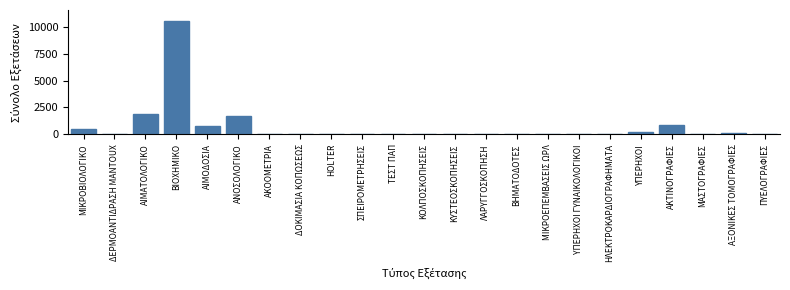

The value at ΑΙΜΑΤΟΛΟΓΙΚΟ is 769. True or false?

False